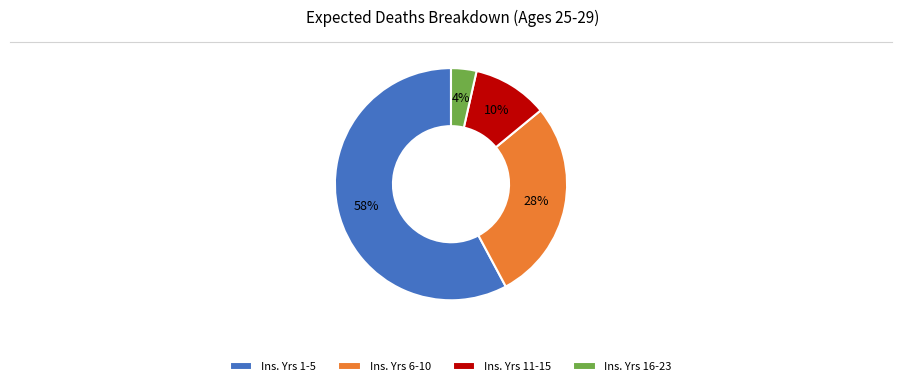

True or false: Ins. Yrs 11-15 accounts for 19% of the total.

False